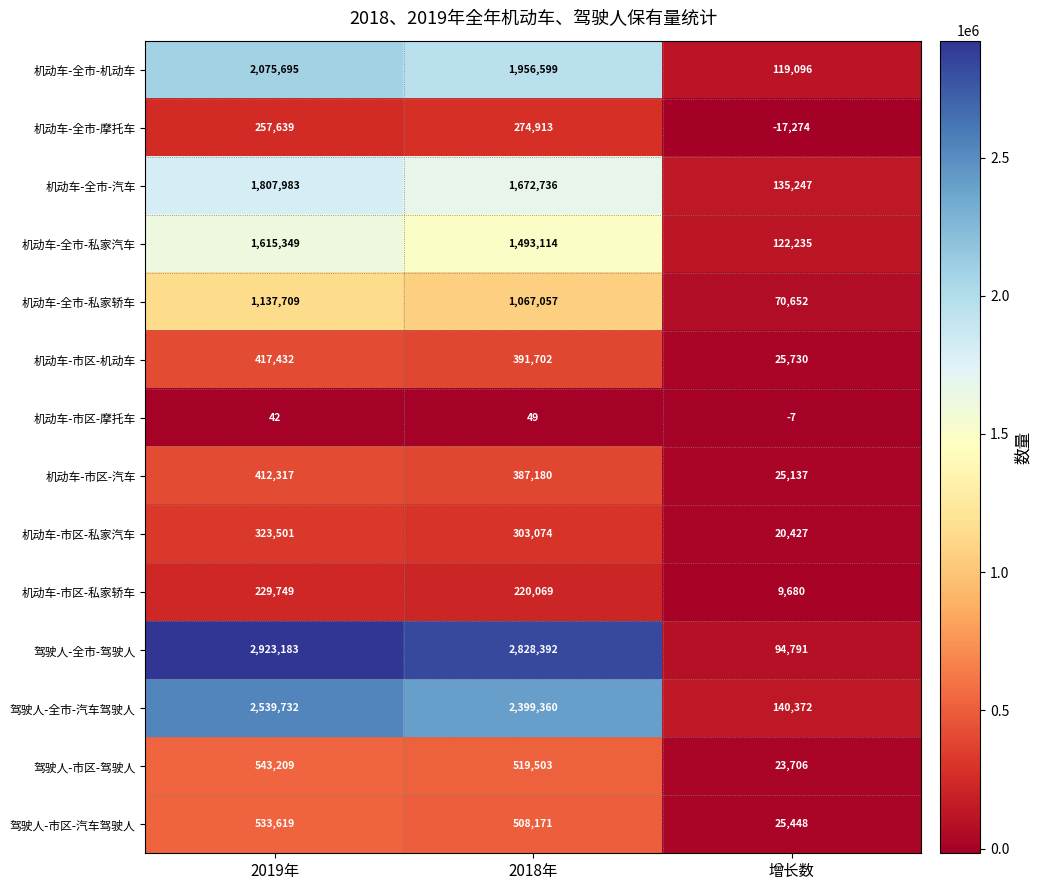

Which category has the highest value across all series?

2019年